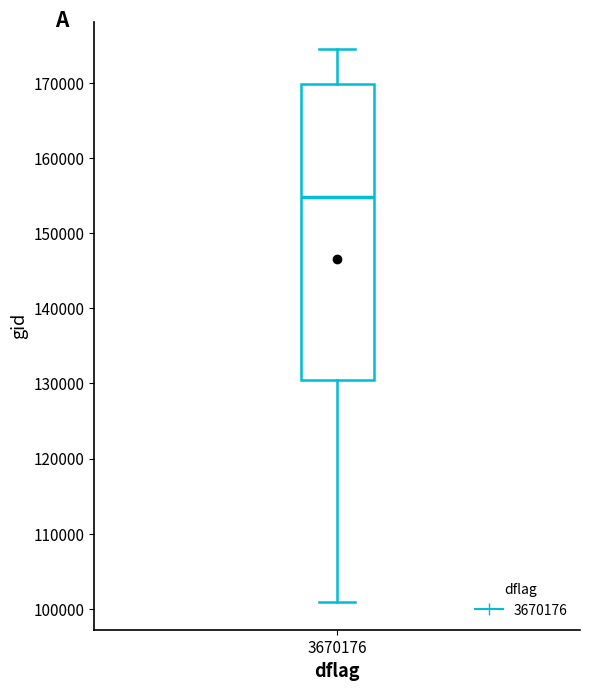

Read this box plot against the y-axis: the position of the median line, the range covered by the box, and the ends of both whiskers. The values are not printed on the chart, so give them approximately, as read against the axis.

median 155000, box 130000 to 170000, whiskers 101000 to 174000